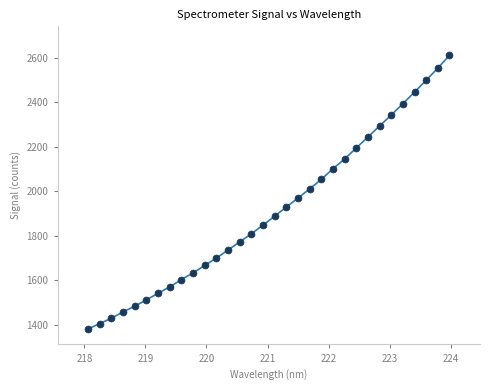

What is the range of Y values (max minus min)?

1227.2